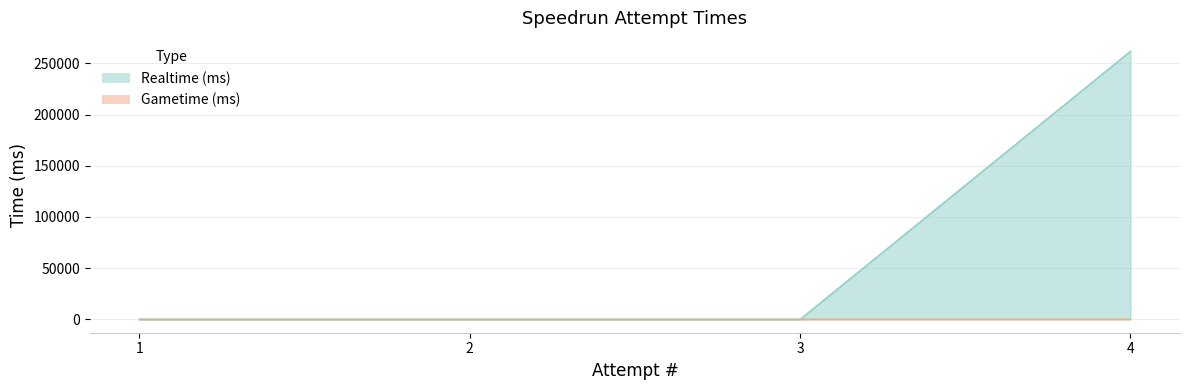

Is it true that the value at 1 is -133278?

False